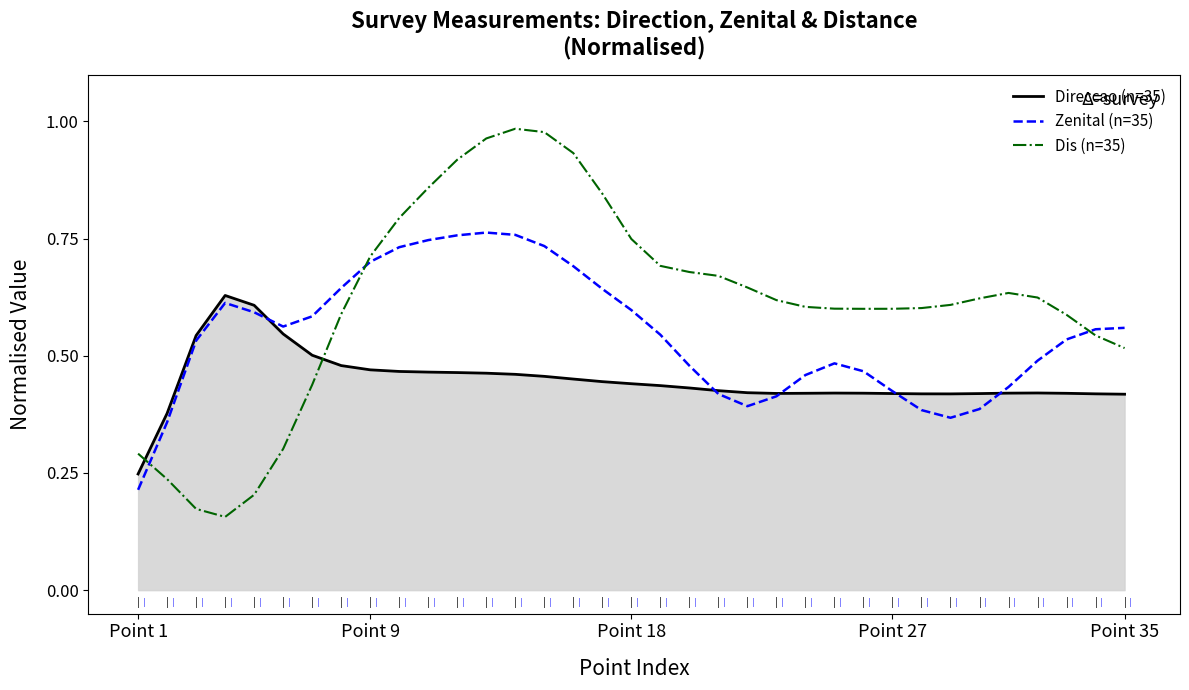

Rank the series by their maximum value, from lowest to highest.

Direccao (n=35), Zenital (n=35), Dis (n=35)